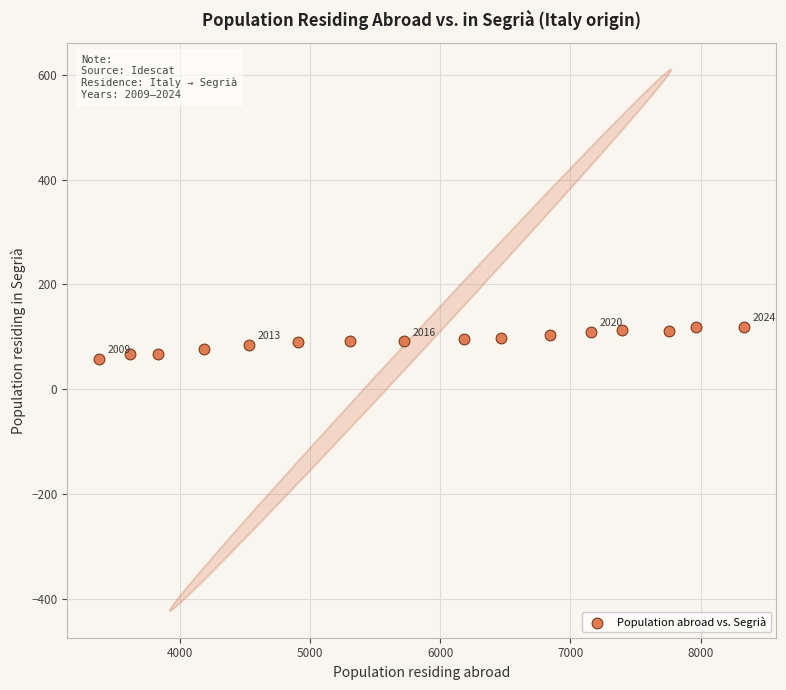

What is the range of X values (max minus min)?

4951